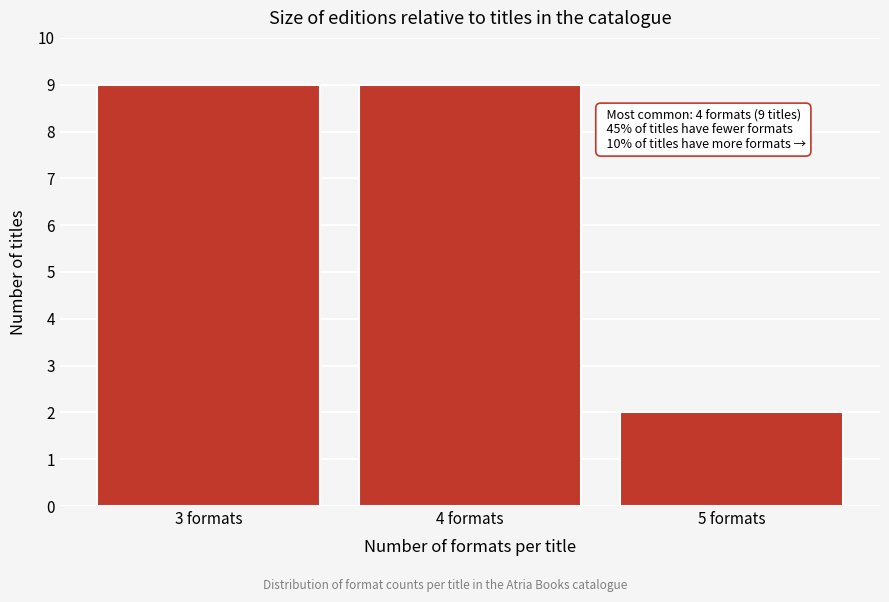

Reading right to left, list all the values displayed in this chart.

2	9	9